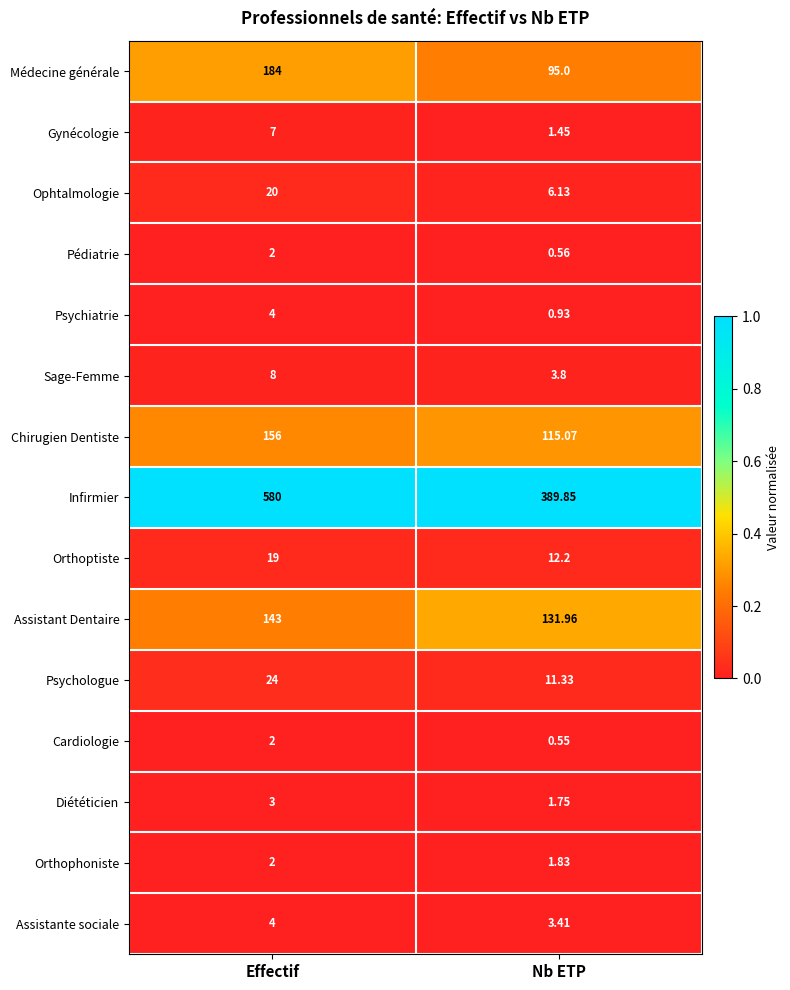

Which series has the largest total across all categories?

Infirmier